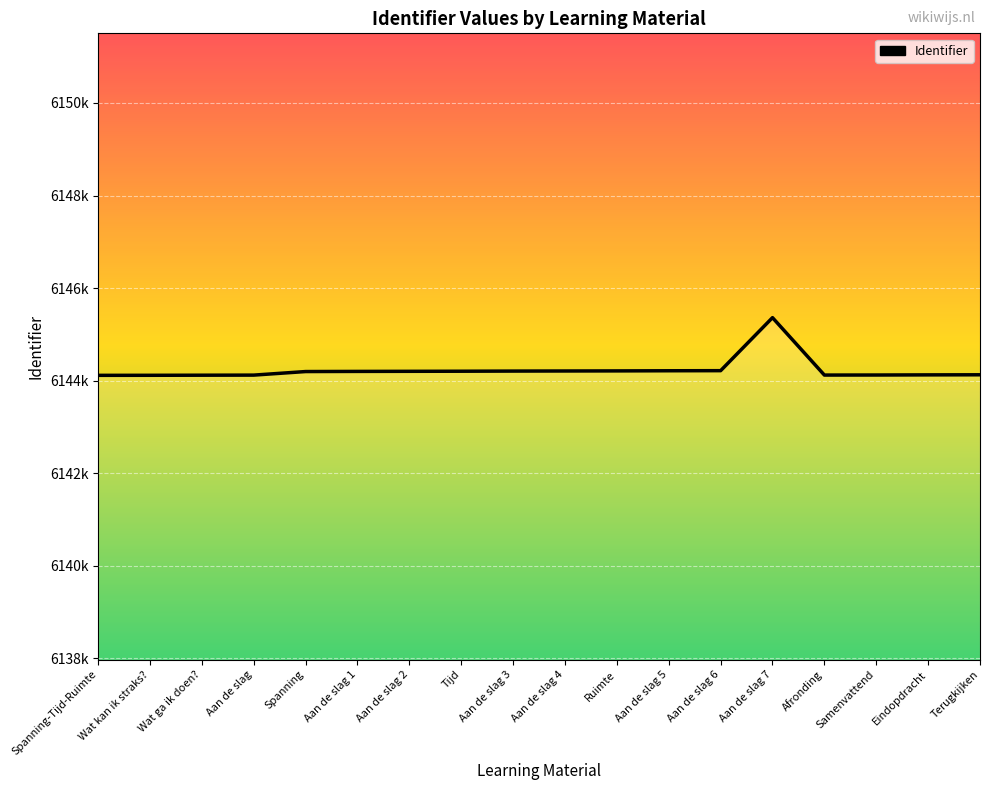

Is it true that the value at Ruimte is 10936391?

False